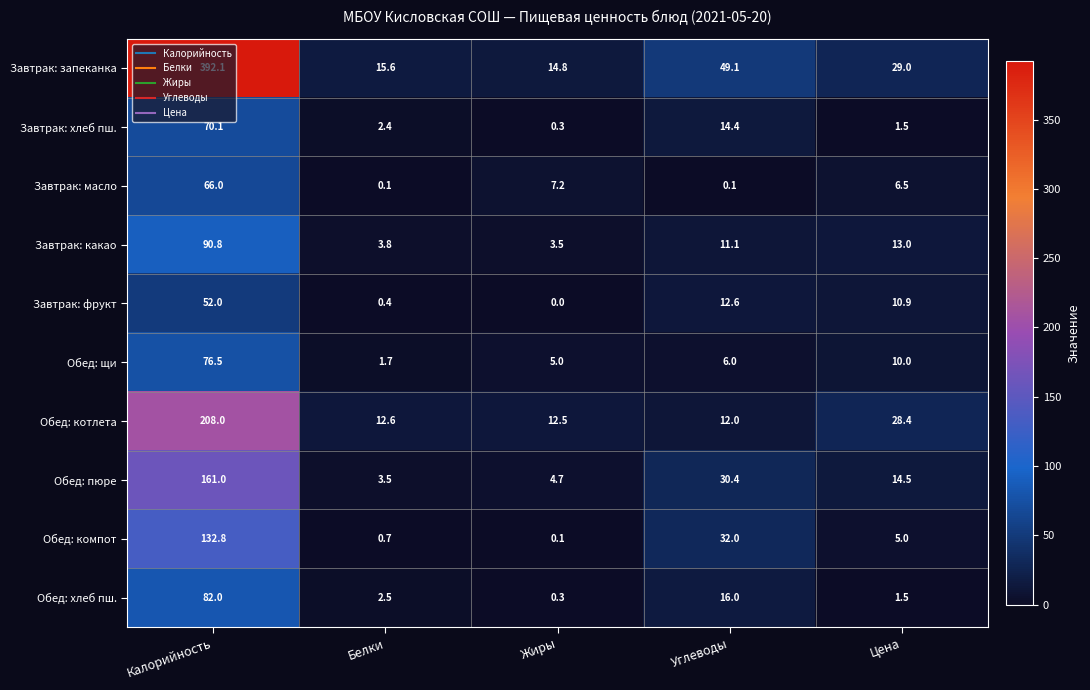

At which category is the sum across all series the highest?

Калорийность